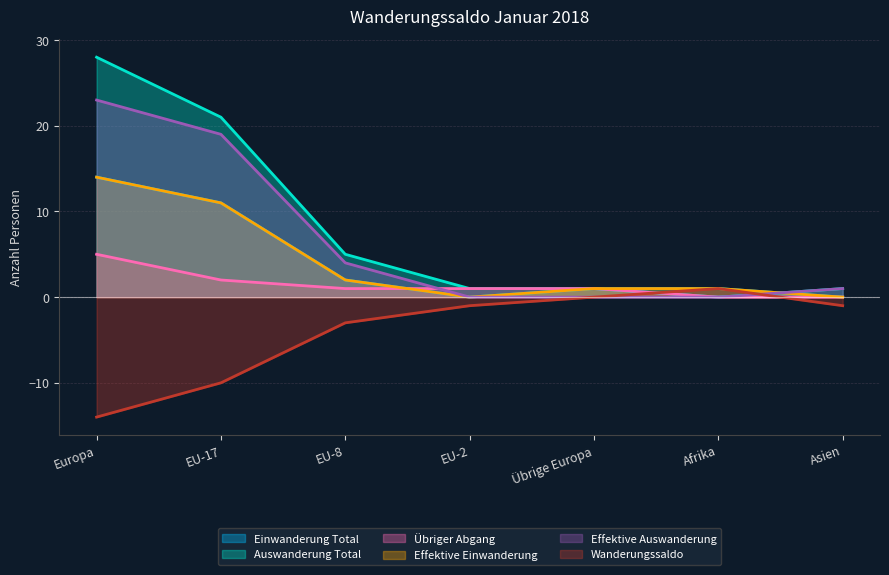

Which series has the largest total across all categories?

Auswanderung Total